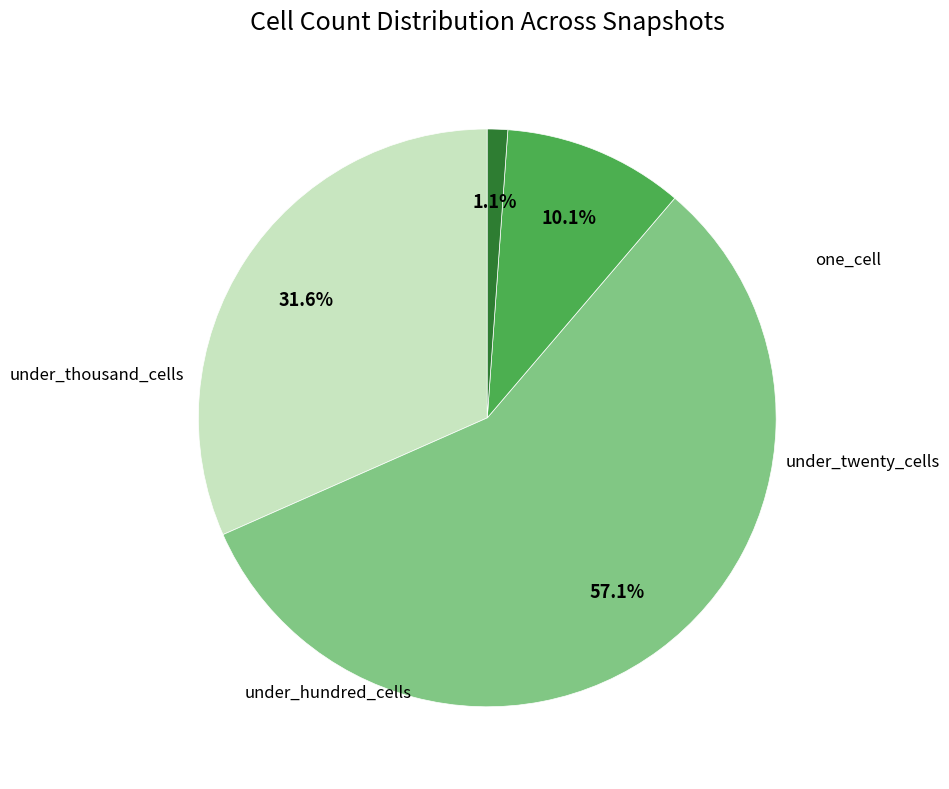

Is there any slice that represents more than half of the pie?

Yes